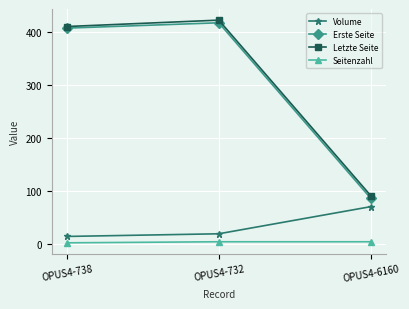

True or false: Erste Seite has a value of 87 at OPUS4-6160.

True